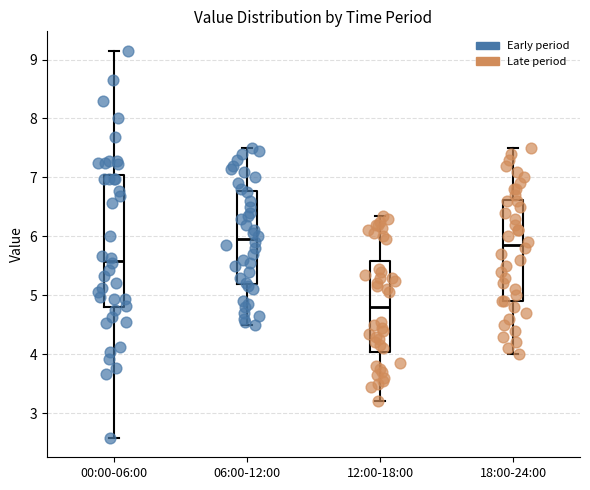

Where is the lower edge of the box for 00:00-06:00 on the y-axis? The values are not printed on the chart, so give them approximately, as read against the axis.

4.8